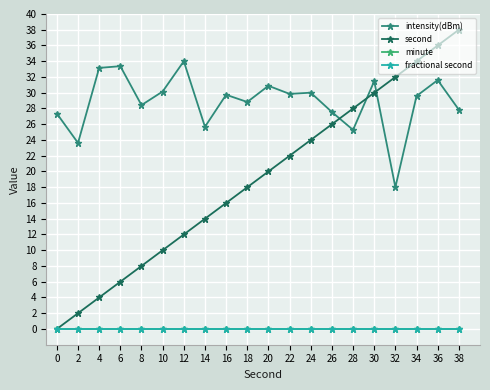

Does the chart have visible grid lines?

Yes